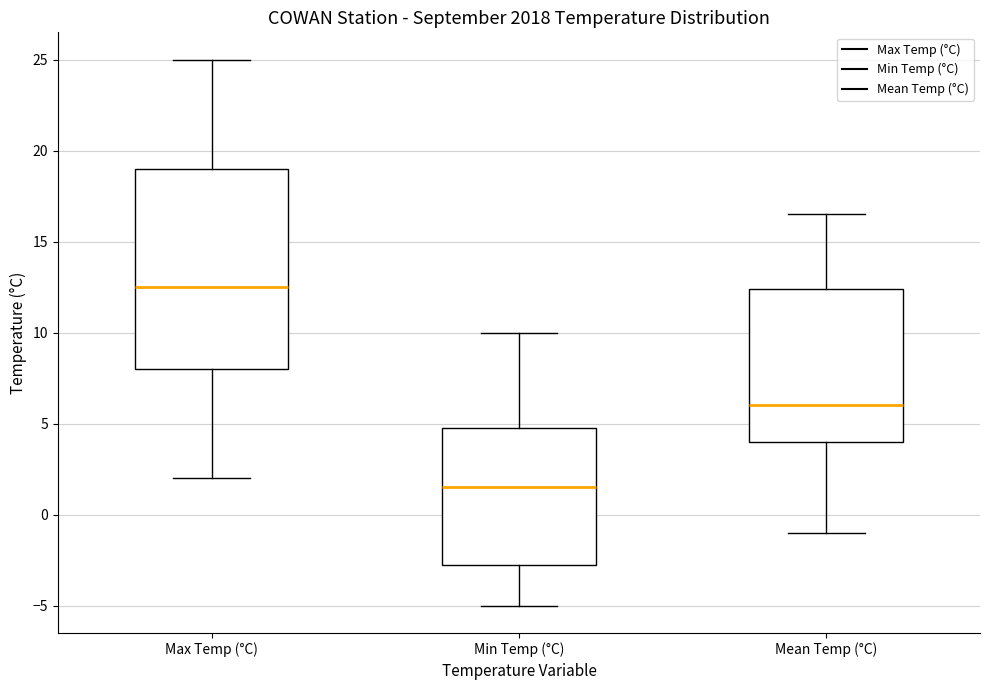

Which box's median line is the highest?

Max Temp (°C)